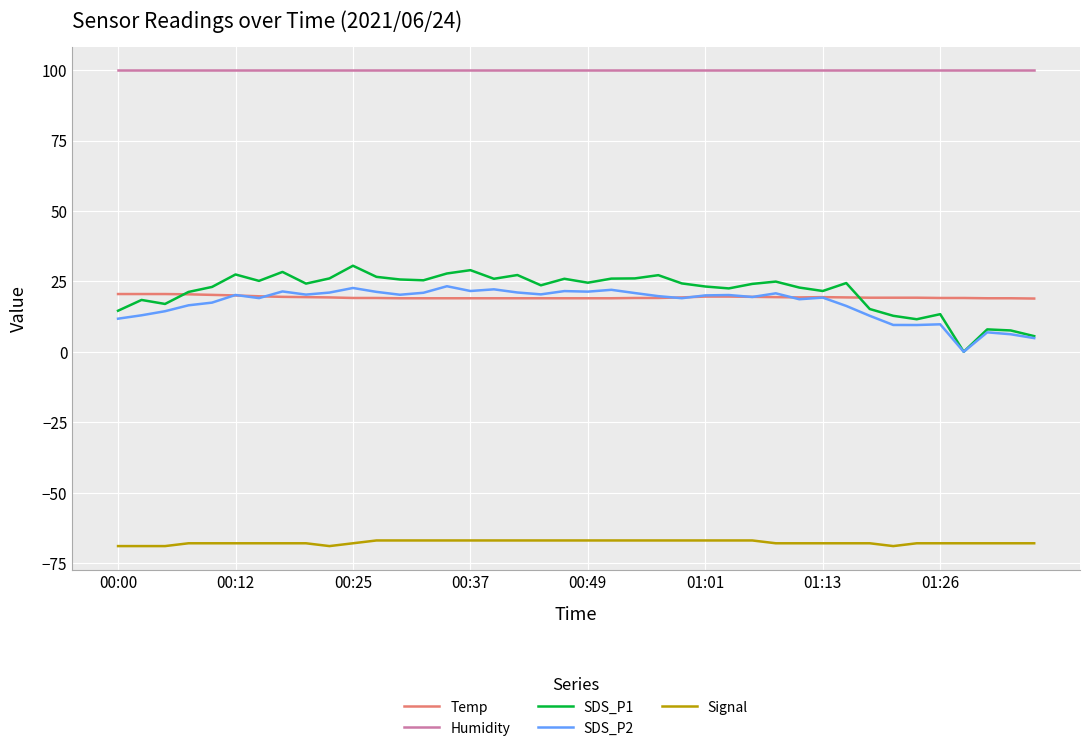

What is the maximum value for Humidity?

99.9